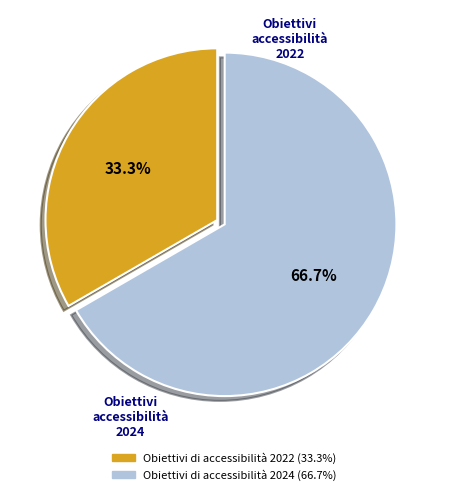

What is the majority slice?

Obiettivi di accessibilità 2024